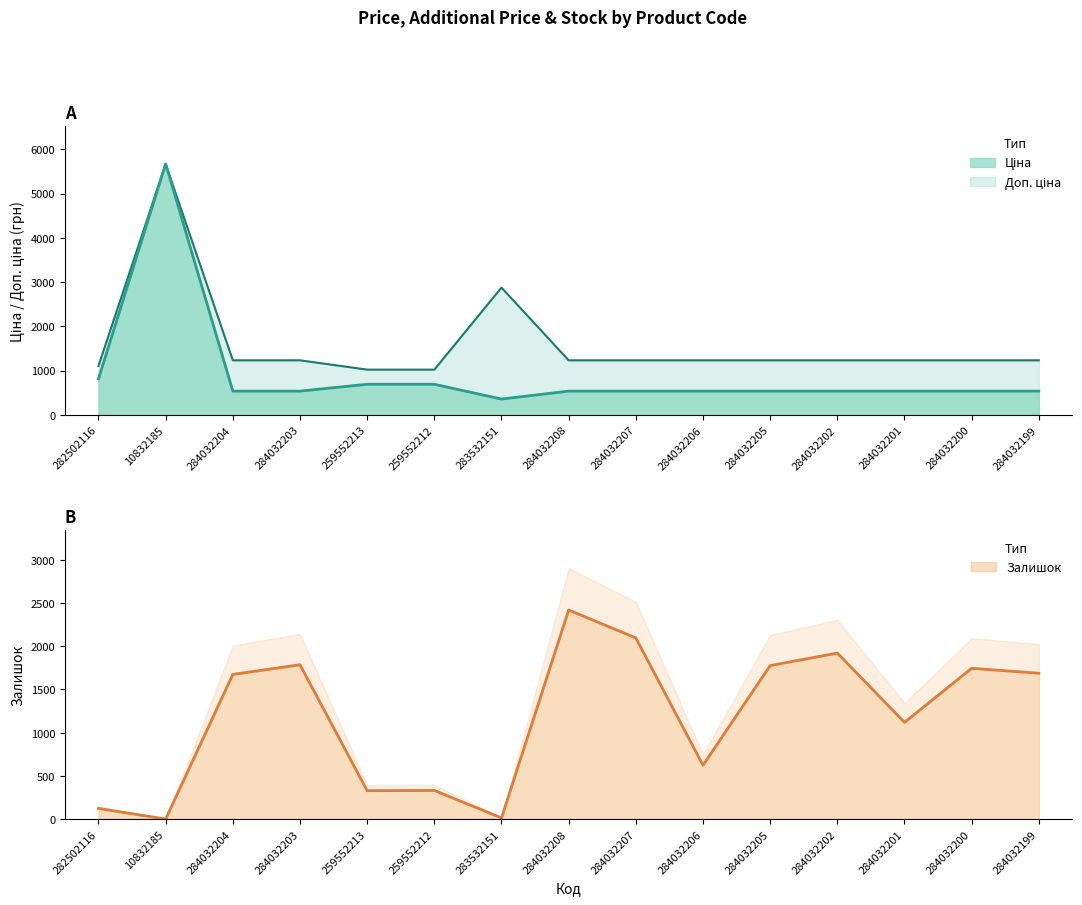

Reading right to left, what are all the values shown in this chart?

284032199=1688	284032200=1745	284032201=1120	284032202=1921	284032205=1776	284032206=624	284032207=2096	284032208=2419	283532151=15	259552212=333	259552213=330	284032203=1786	284032204=1674	10832185=2	282502116=125